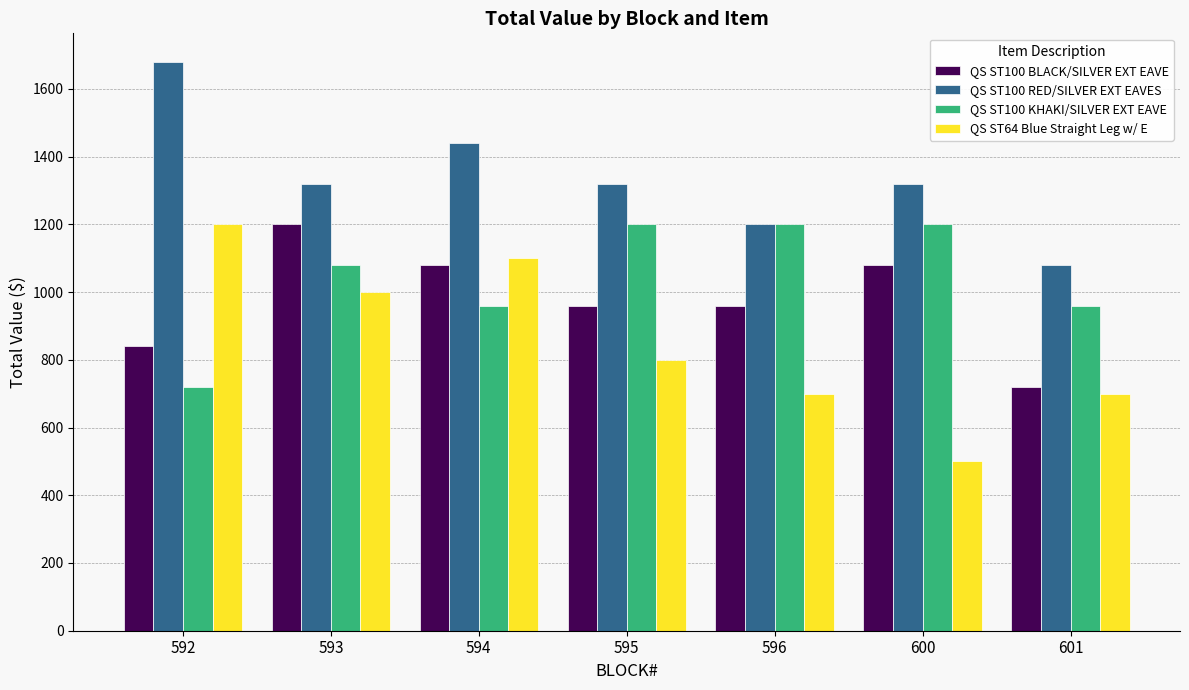

Is the value of QS ST100 RED/SILVER EXT EAVES at 592 greater than the value of QS ST64 Blue Straight Leg w/ E at 601?

Yes